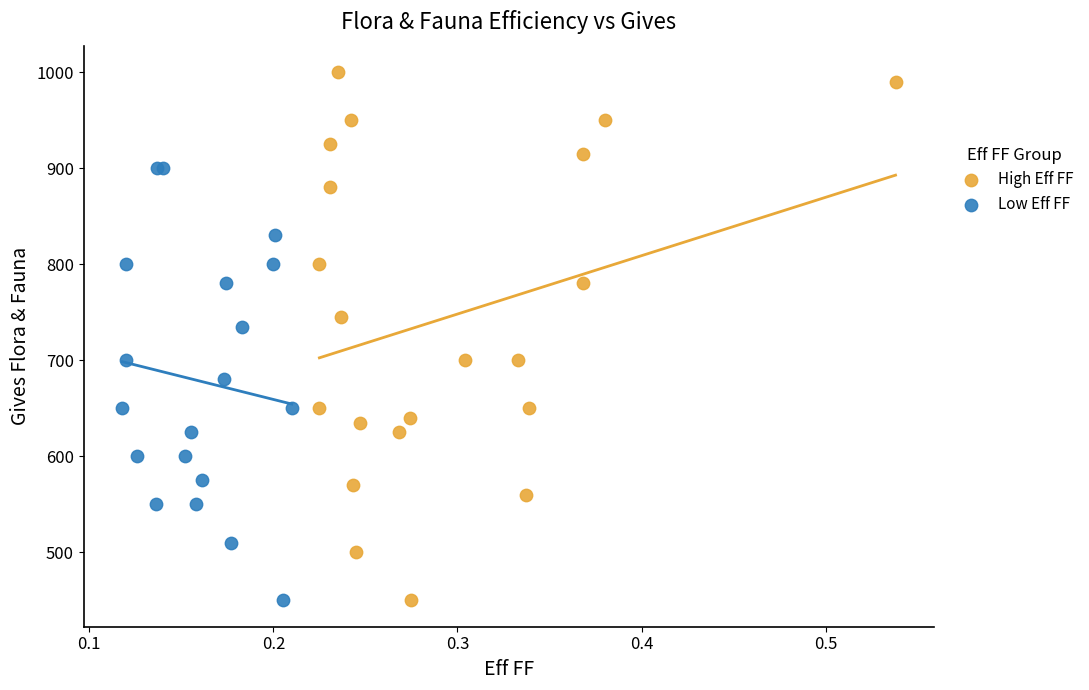

Which series has the widest spread of Y values?

High Eff FF